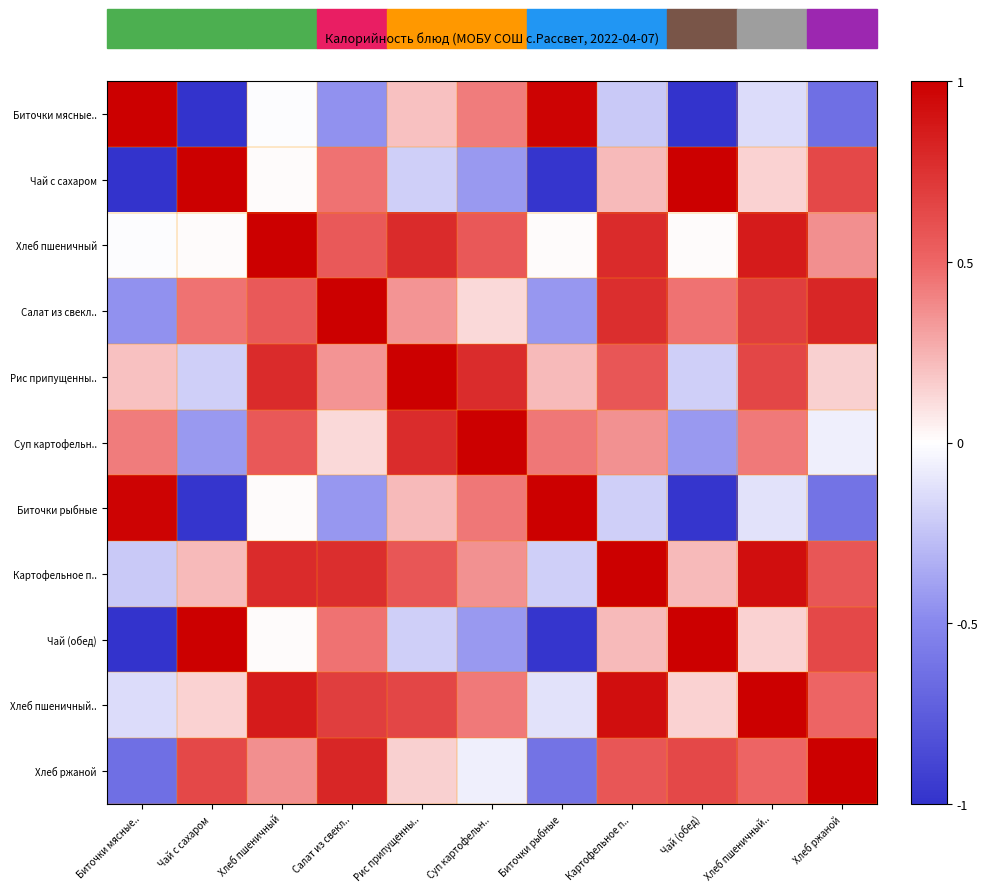

List the series in order of their peak value, highest first.

Биточки мясные.., Чай с сахаром, Хлеб пшеничный, Салат из свекл.., Рис припущенны.., Суп картофельн.., Биточки рыбные, Картофельное п.., Чай (обед), Хлеб пшеничный.., Хлеб ржаной